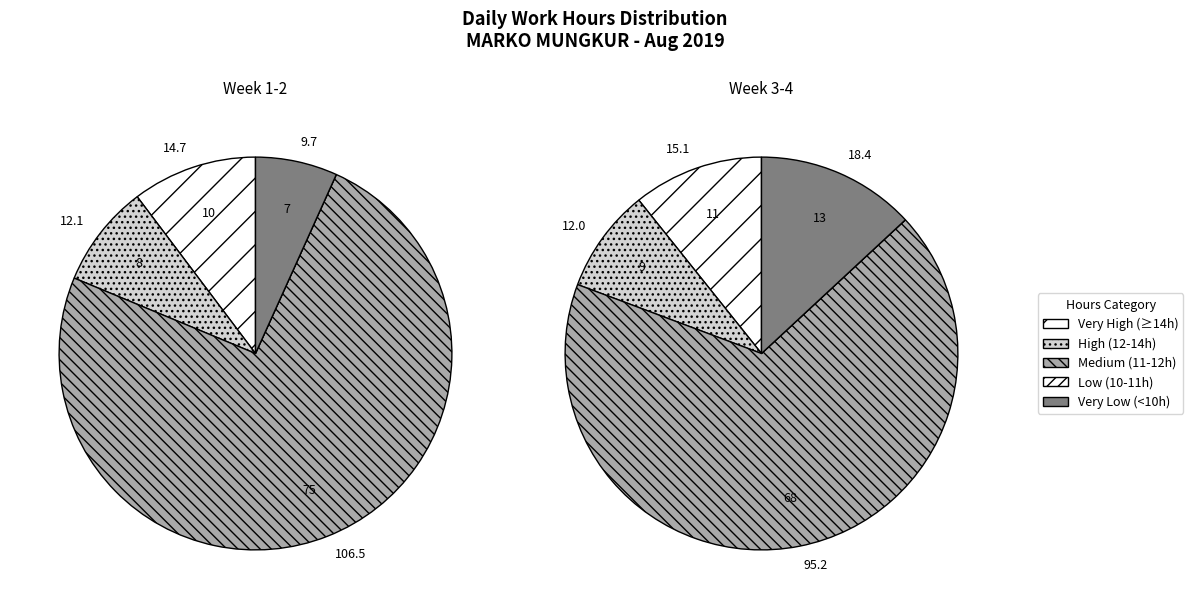

True or false: 5 accounts for 1% of the total.

False